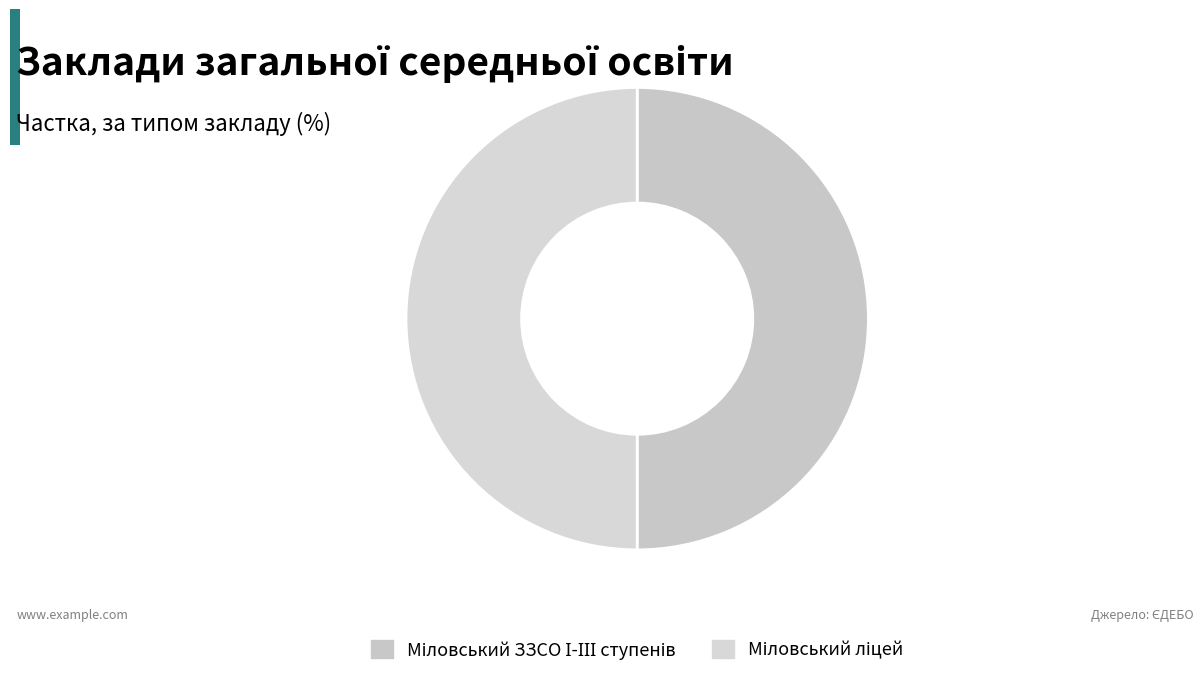

To the nearest percent, what is the average slice percentage?

50%